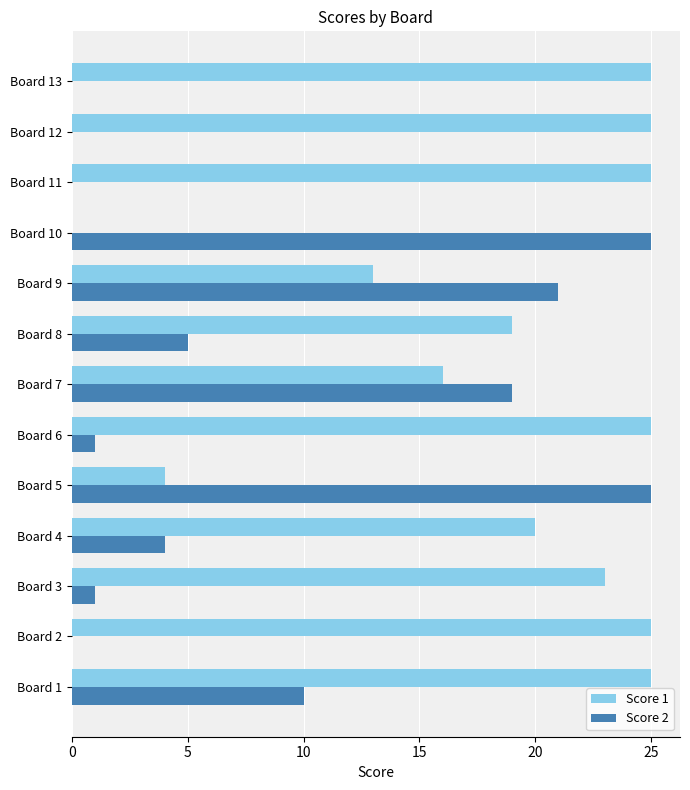

What is the maximum value shown in the chart?

25